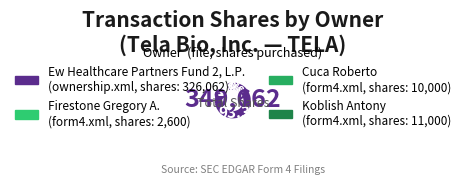

How many segments does this pie chart have?

4